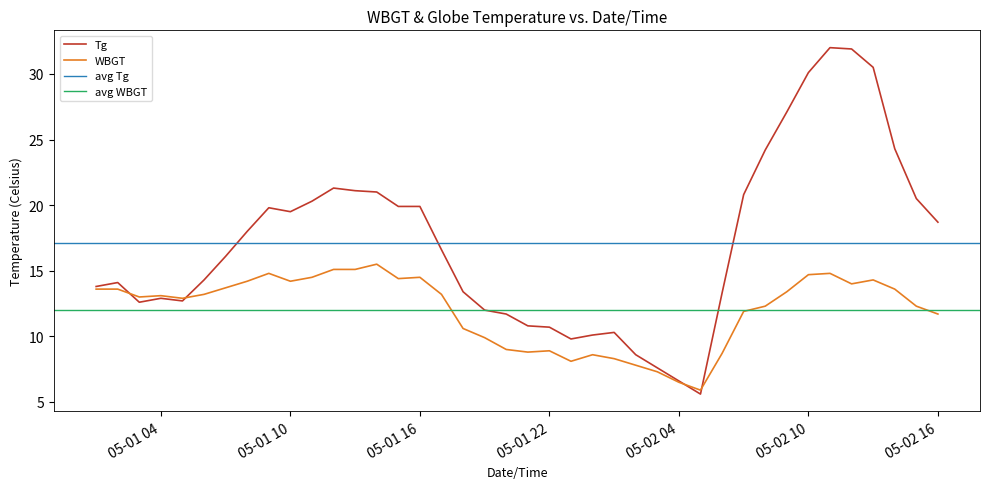

At which label is WBGT closest to 10?

2022/5/1 19:00